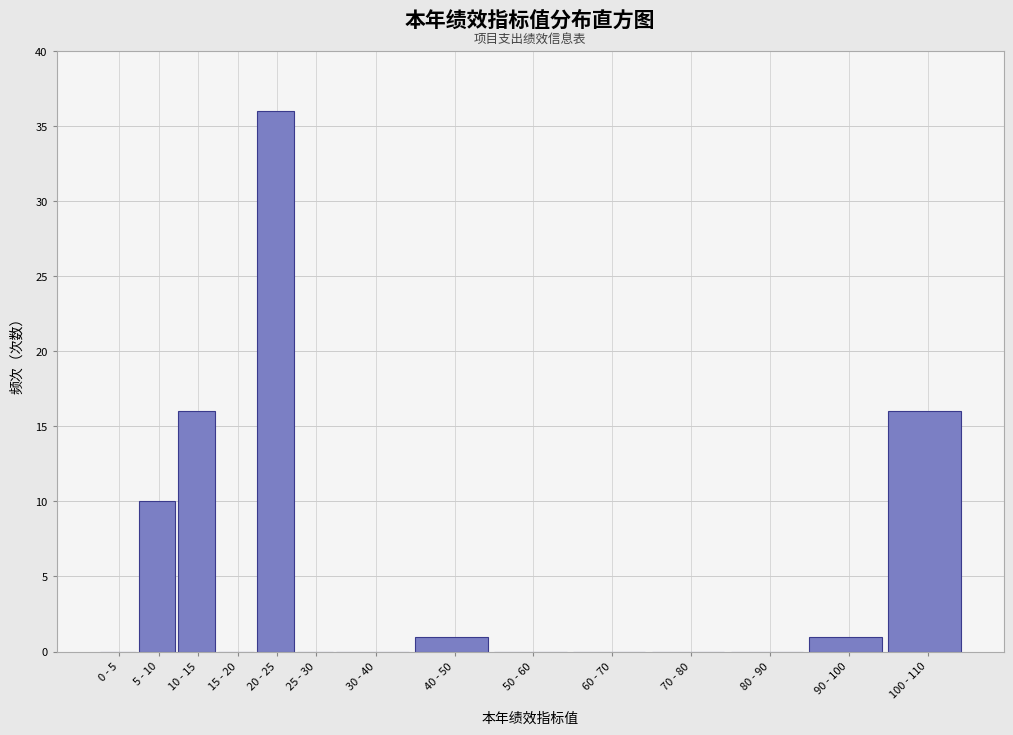

Reading left to right, transcribe all the data shown in this chart.

0 - 5=0	5 - 10=10	10 - 15=16	15 - 20=0	20 - 25=36	25 - 30=0	30 - 40=0	40 - 50=1	50 - 60=0	60 - 70=0	70 - 80=0	80 - 90=0	90 - 100=1	100 - 110=16